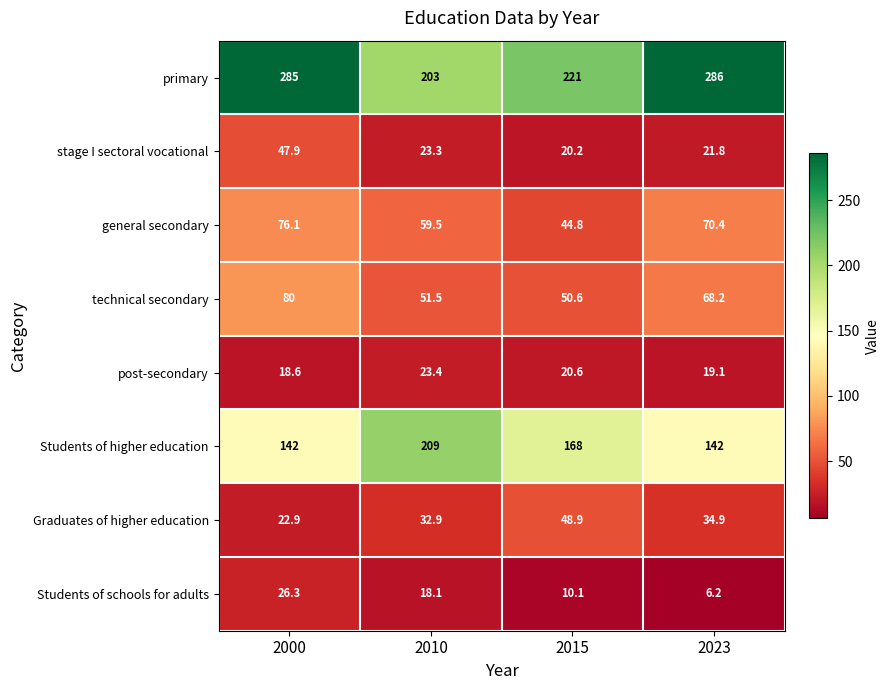

At which category is the sum across all series the highest?

2000